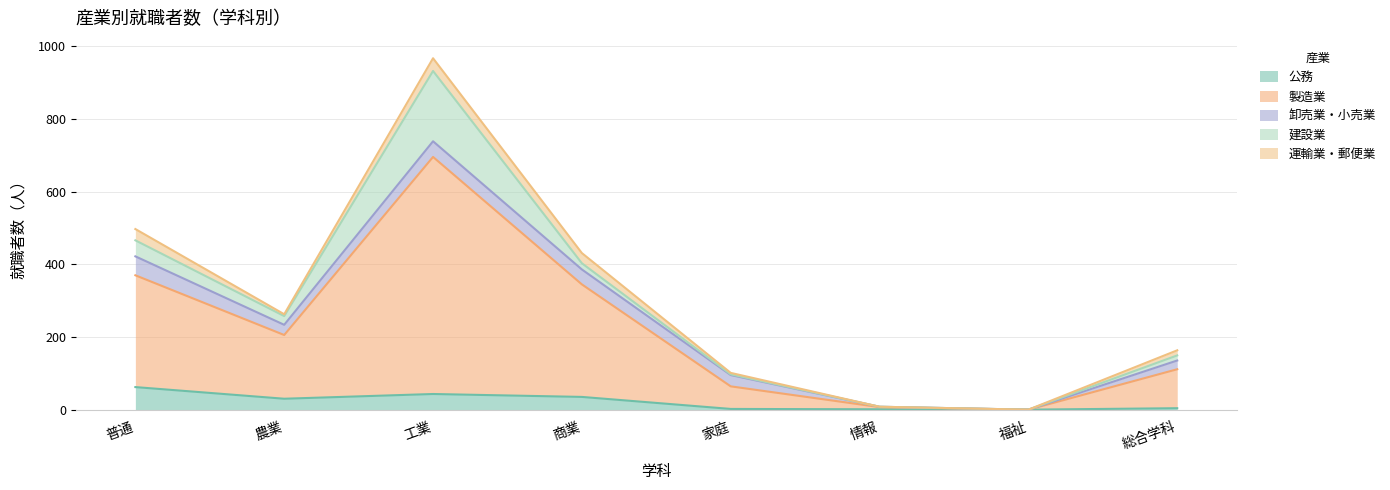

True or false: 運輸業・郵便業 and 製造業 cross at least once.

False